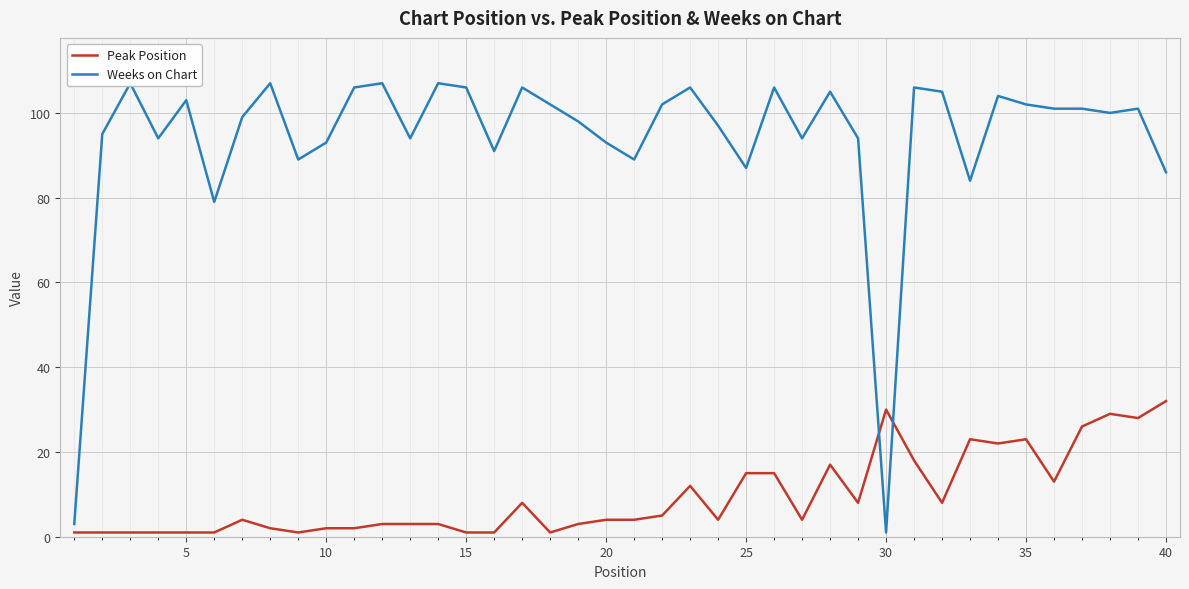

What is the average value of the Peak Position series?

10